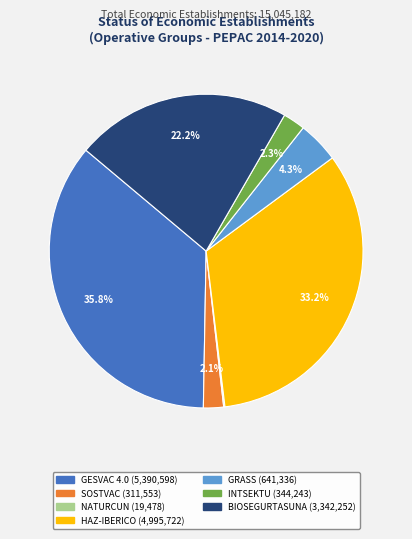

Approximately how many times larger is the value at INTSEKTU compared to GRASS?

0.5